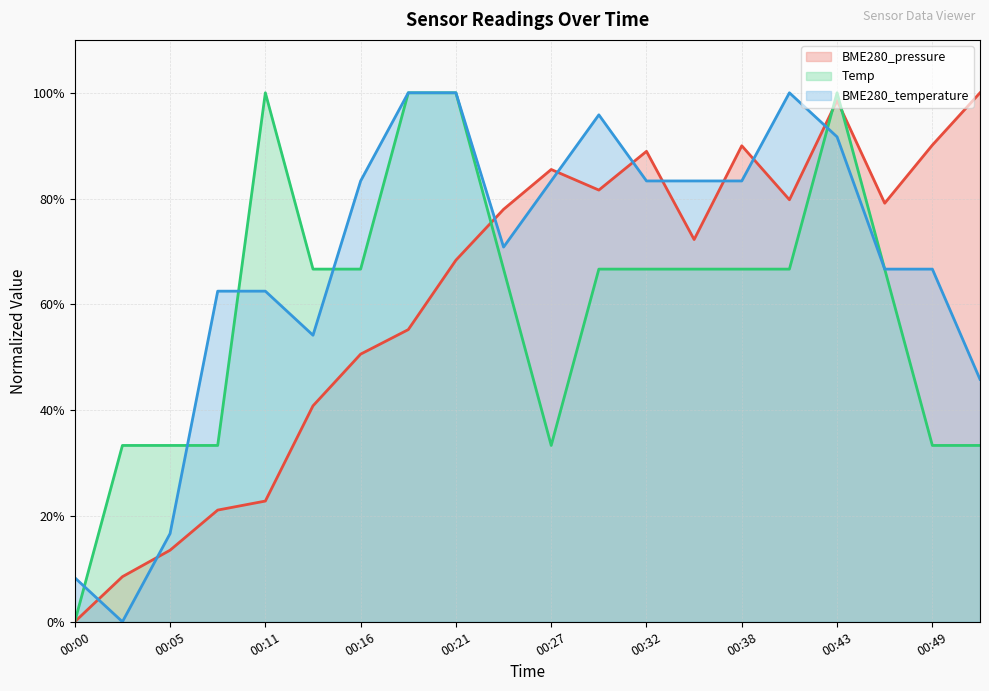

Reading right to left, list all the values displayed in this chart.

BME280_pressure: 1.0	0.9	0.8	1.0	0.8	0.9	0.7	0.9	0.8	0.9	0.8	0.7	0.6	0.5	0.4	0.2	0.2	0.1	0.1	0.0
Temp: 0.3	0.3	0.7	1.0	0.7	0.7	0.7	0.7	0.7	0.3	0.7	1.0	1.0	0.7	0.7	1.0	0.3	0.3	0.3	0.0
BME280_temperature: 0.5	0.7	0.7	0.9	1.0	0.8	0.8	0.8	1.0	0.8	0.7	1.0	1.0	0.8	0.5	0.6	0.6	0.2	0.0	0.1